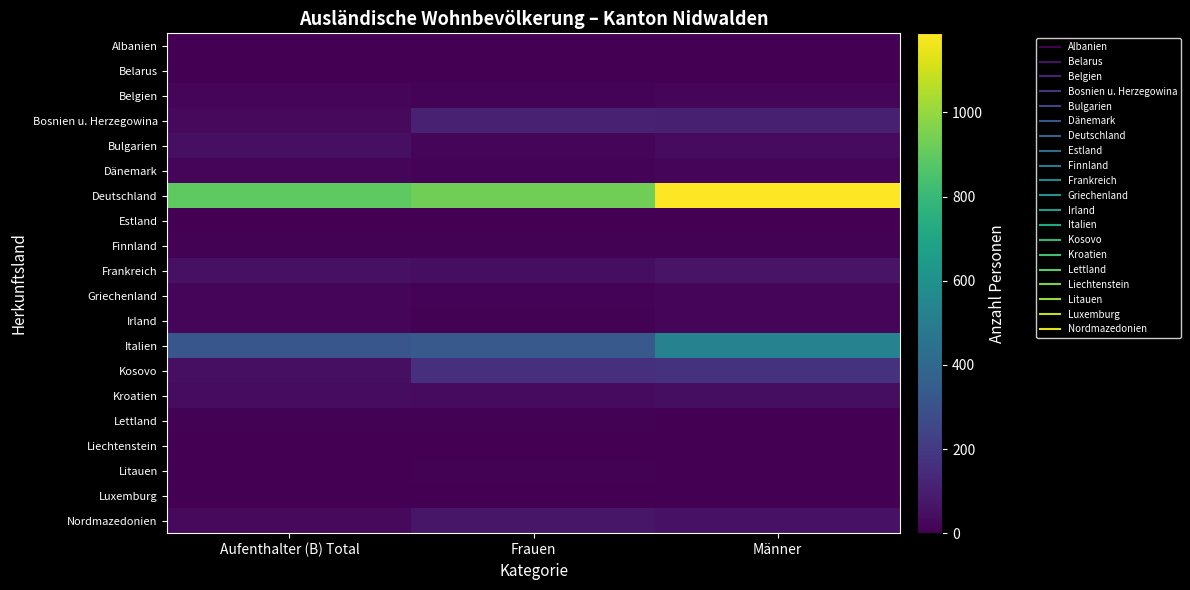

Rank the series at Aufenthalter (B) Total from lowest to highest value.

Albanien, Belarus, Liechtenstein, Luxemburg, Estland, Litauen, Finnland, Lettland, Irland, Belgien, Dänemark, Griechenland, Bosnien u. Herzegowina, Nordmazedonien, Kroatien, Kosovo, Bulgarien, Frankreich, Italien, Deutschland